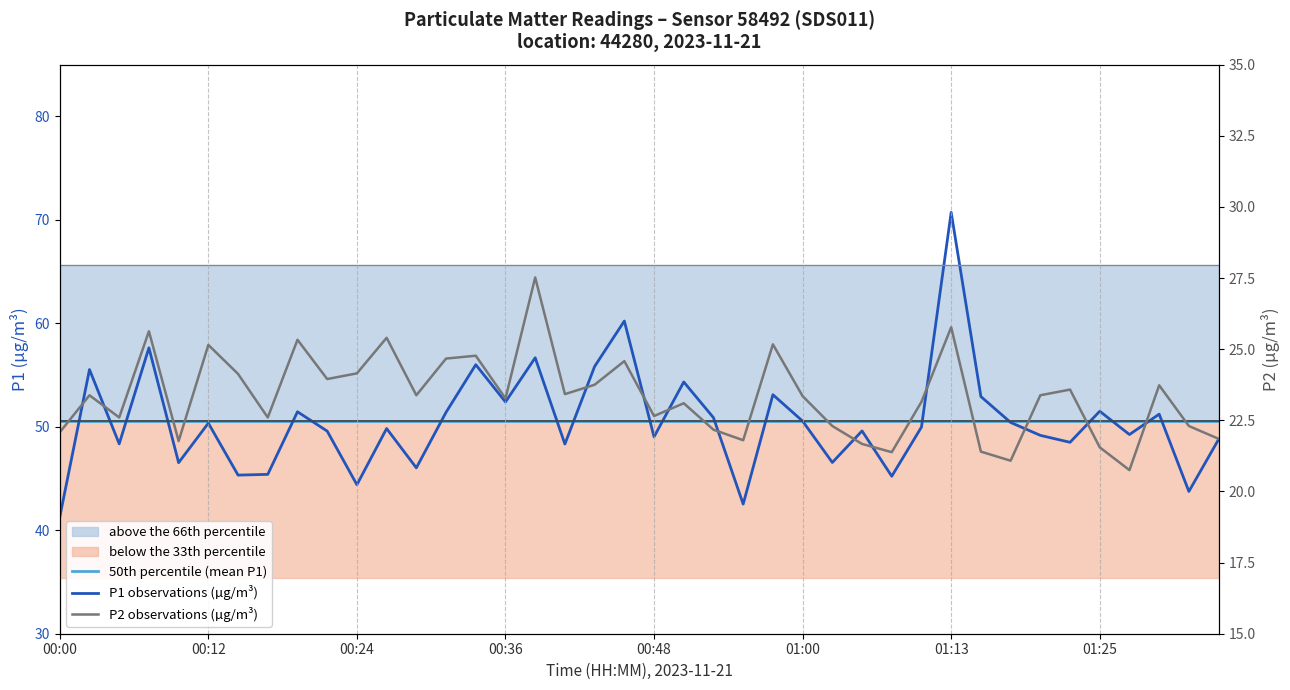

The value of P1 observations (µg/m³) at 36 is 49.2. True or false?

True